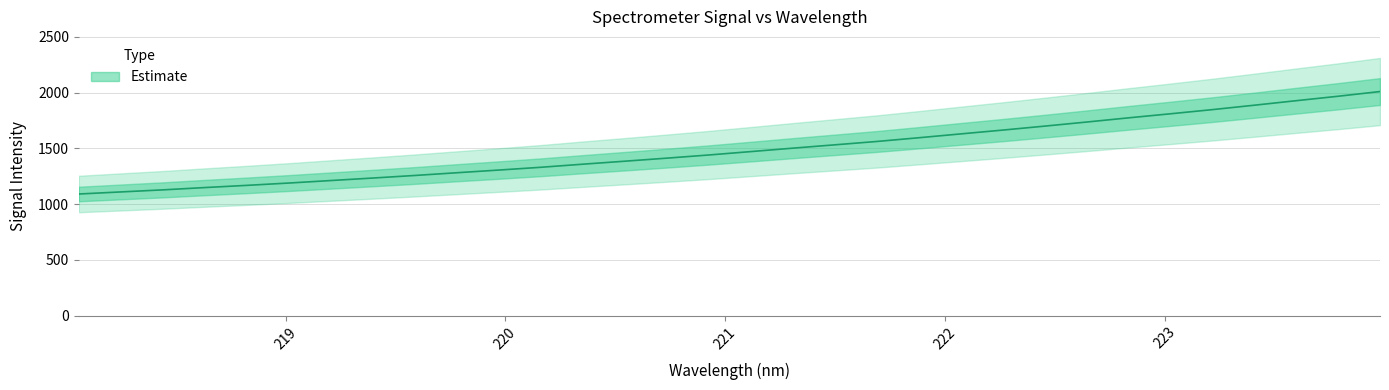

True or false: the data has more than 2 interior local peaks.

False